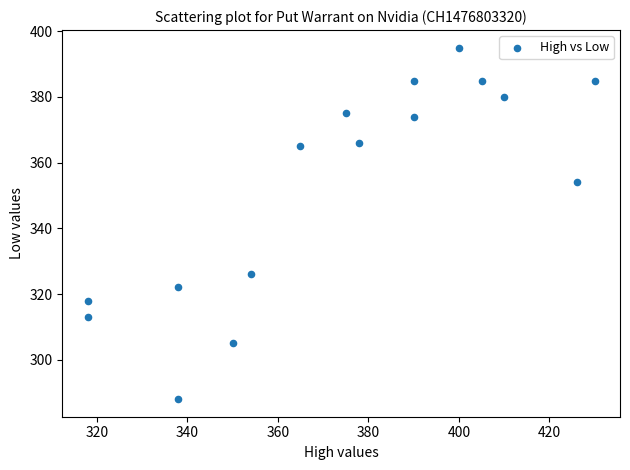

What Y value in the scatter plot is closest to 341?

354